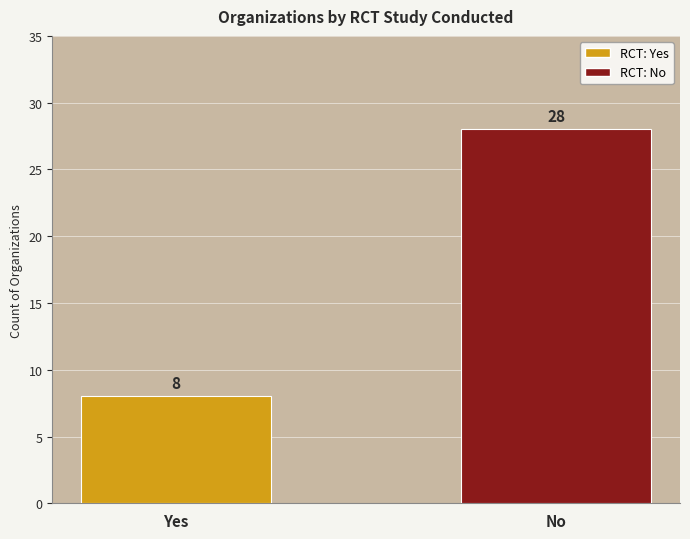

How many values are between 8 and 28?

2